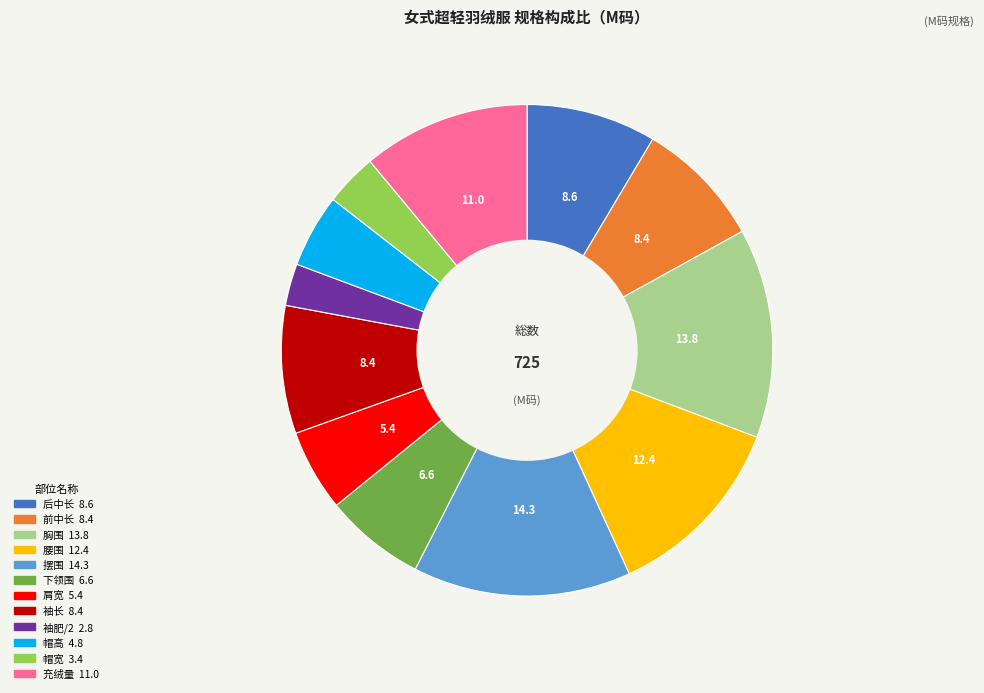

Does 袖长 account for over 50% of the chart?

No